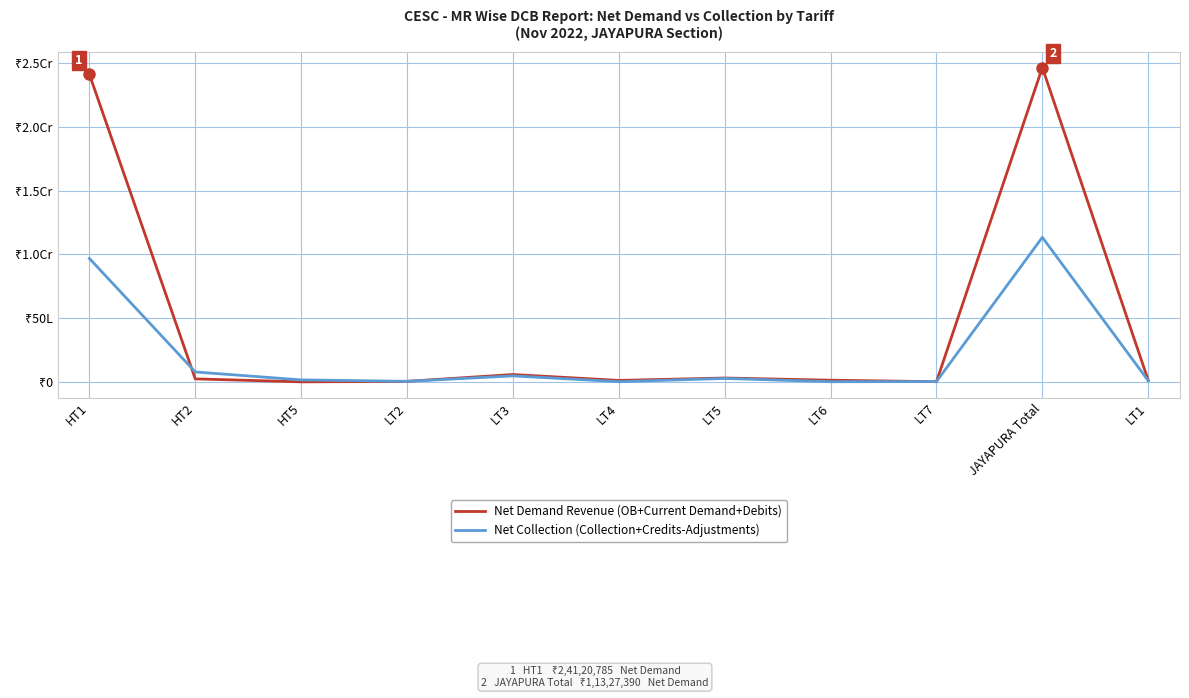

What is the difference between the Net Collection (Collection+Credits-Adjustments) values at LT2 and JAYAPURA Total?

11299835.0